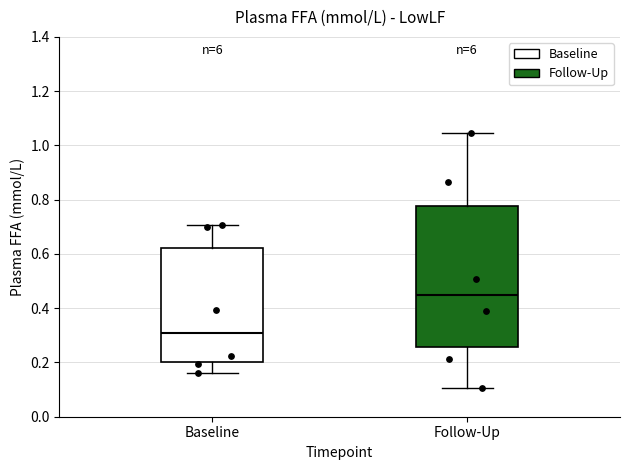

Which box is the tallest, from its lower edge to its upper edge?

Follow-Up